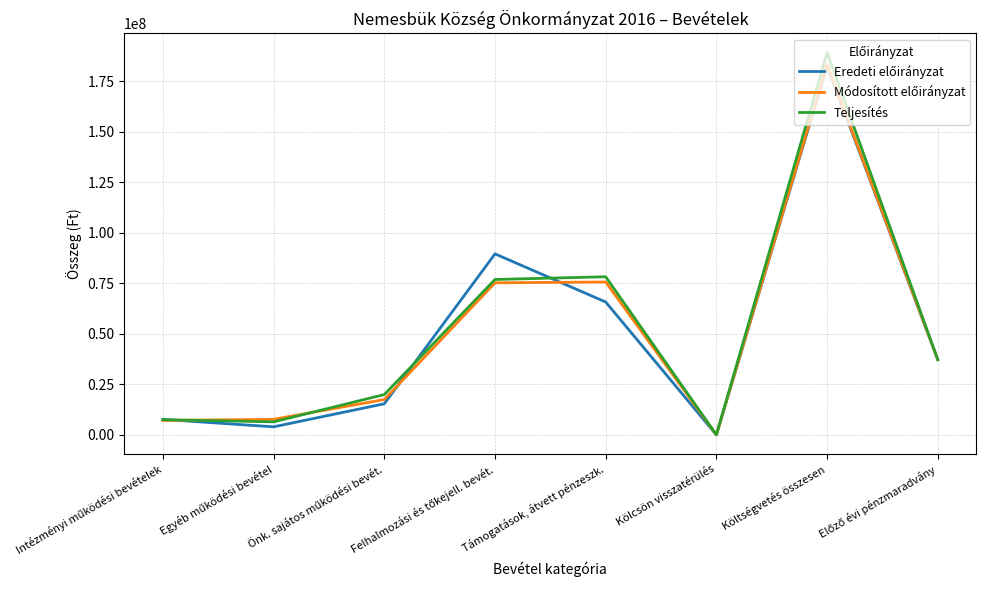

At which category does the chart reach its peak across all series?

Költségvetés összesen